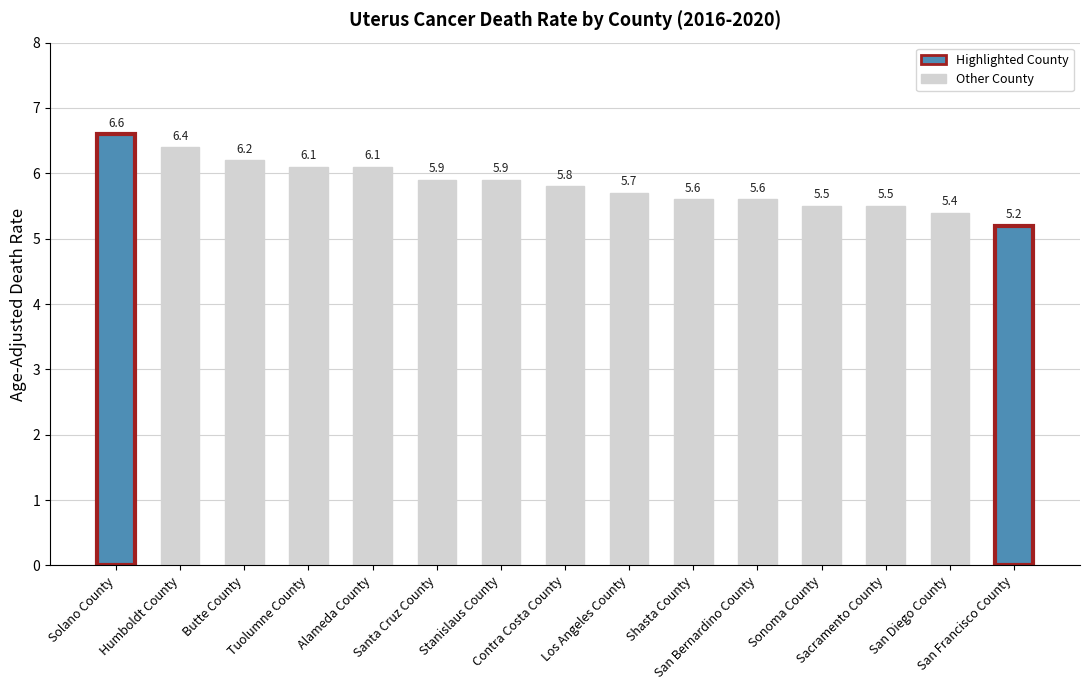

Are the bars grouped side by side (vs. stacked)?

No